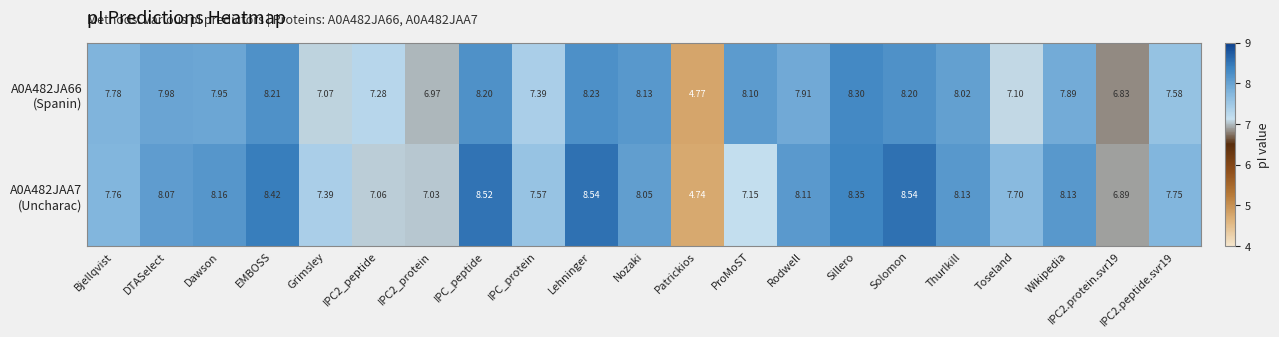

At which category is the sum across all series the highest?

Lehninger